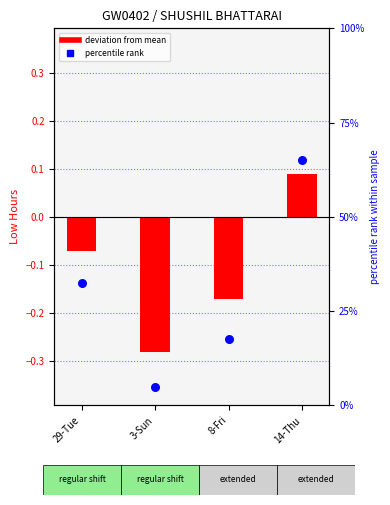

Which series has the largest Y range (max minus min)?

percentile rank